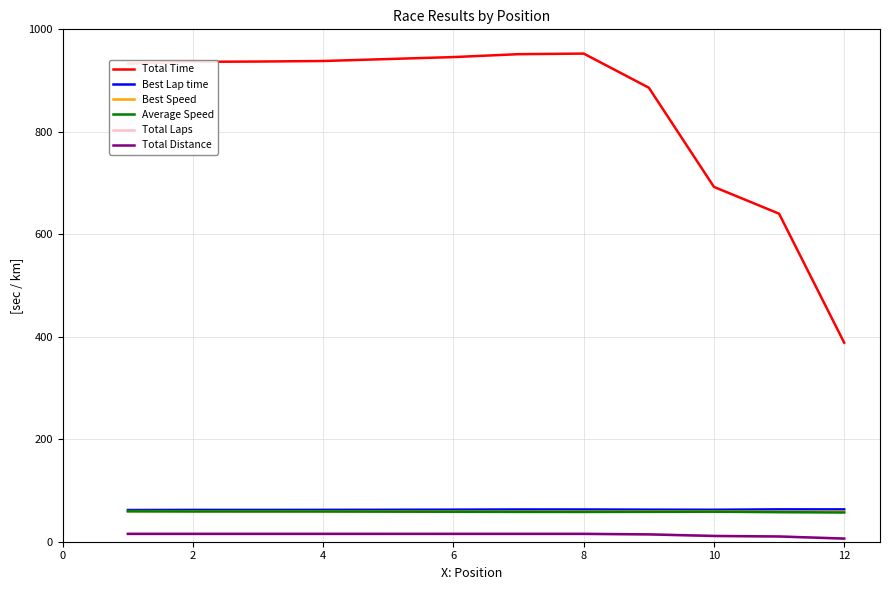

Which series has the largest total across all categories?

Total Time